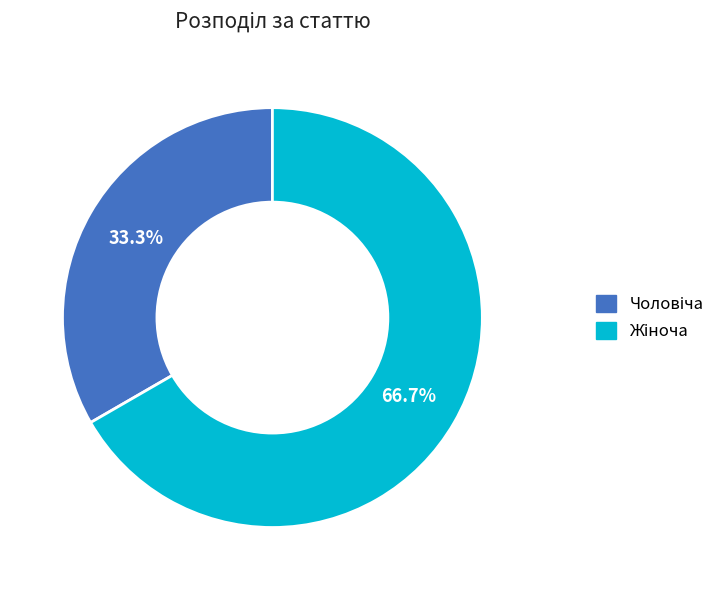

Does any single category account for the majority?

Yes